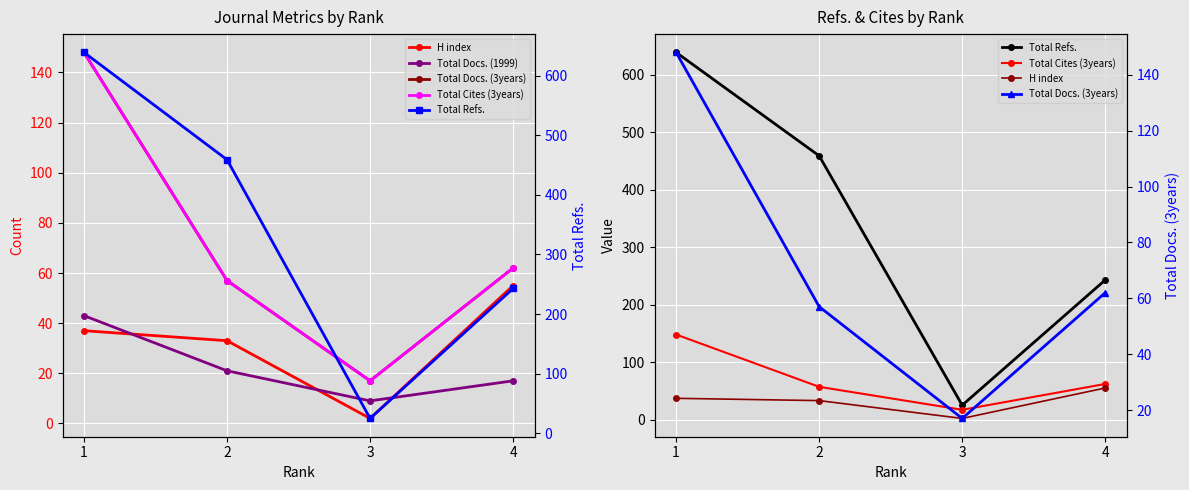

What is the total value across all series at 4?

439